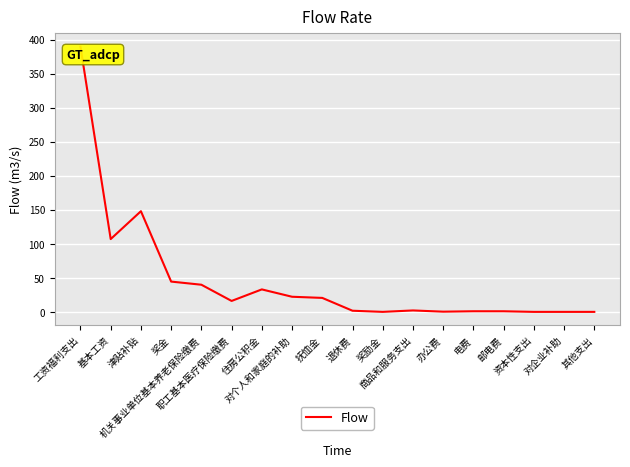

How many lines are shown in the chart?

1